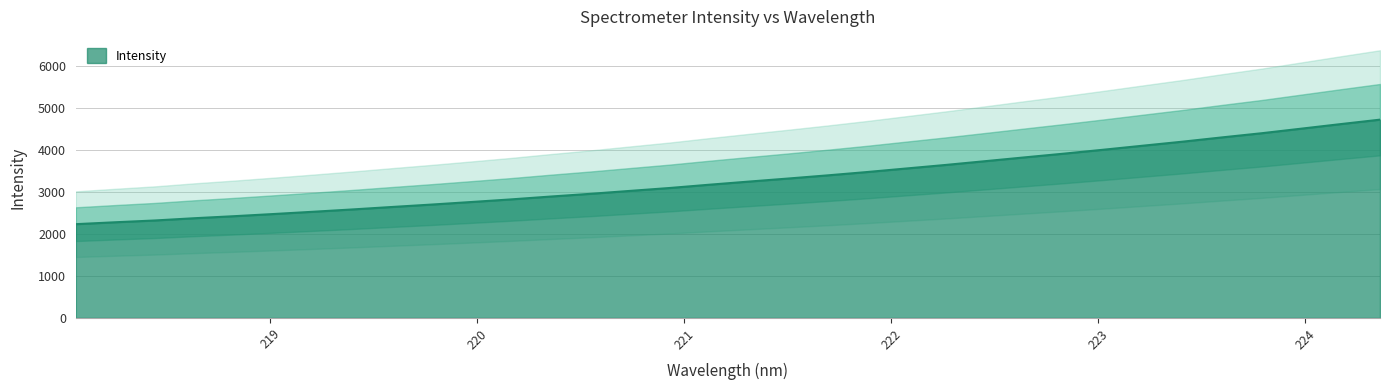

The value at 221.8812 is 3468.7. True or false?

True